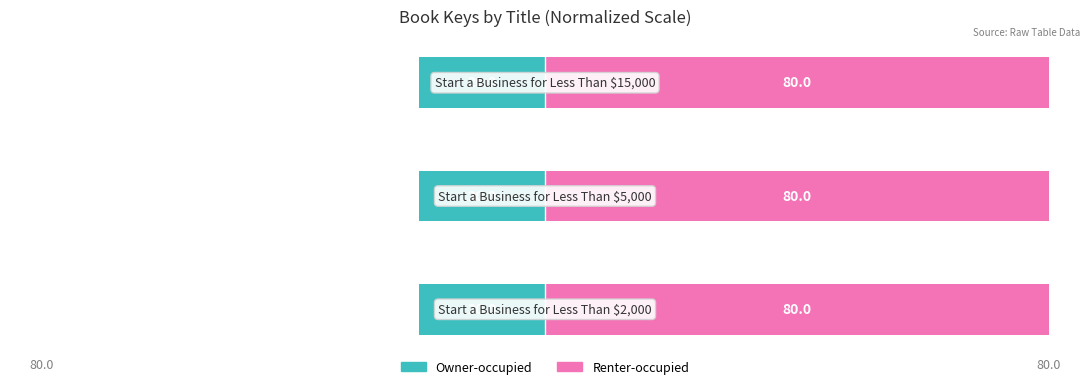

Is the value of Owner-occupied at 80.0 greater than the value of Renter-occupied at 80.0?

No